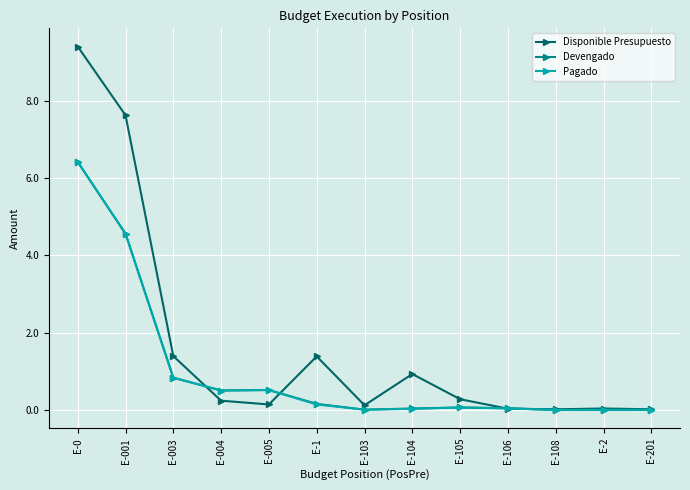

Which category has the highest value across all series?

E-0